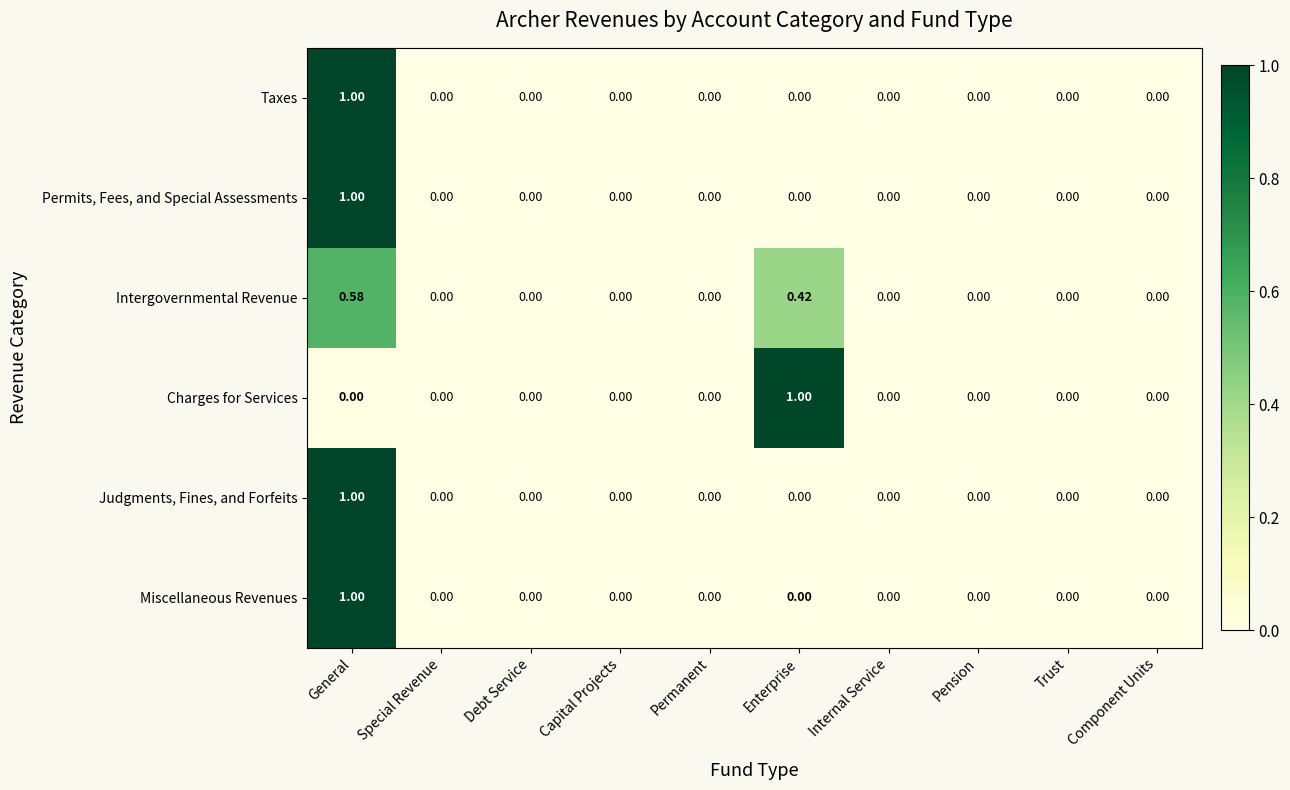

At which label does Charges for Services reach its peak?

Enterprise